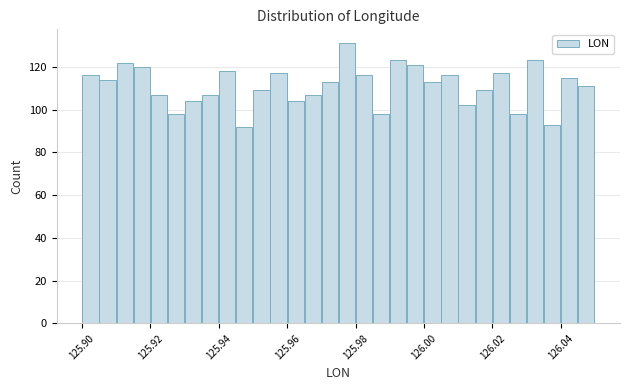

Read against the x-axis, roughly where is the centre of the tallest bar?

125.978